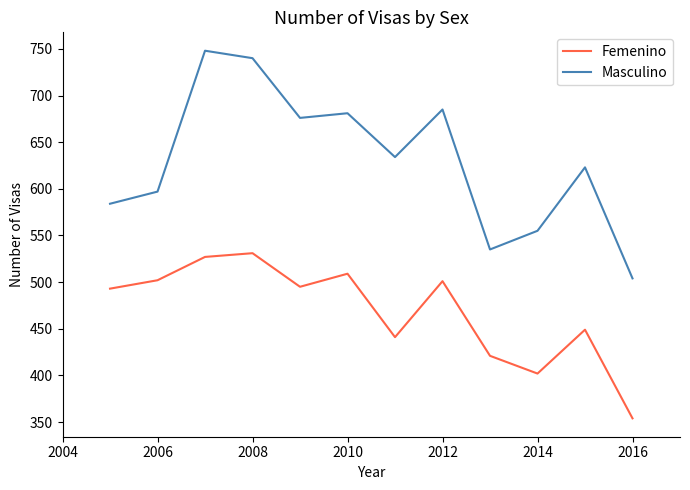

What is the average value of the Masculino series?

630